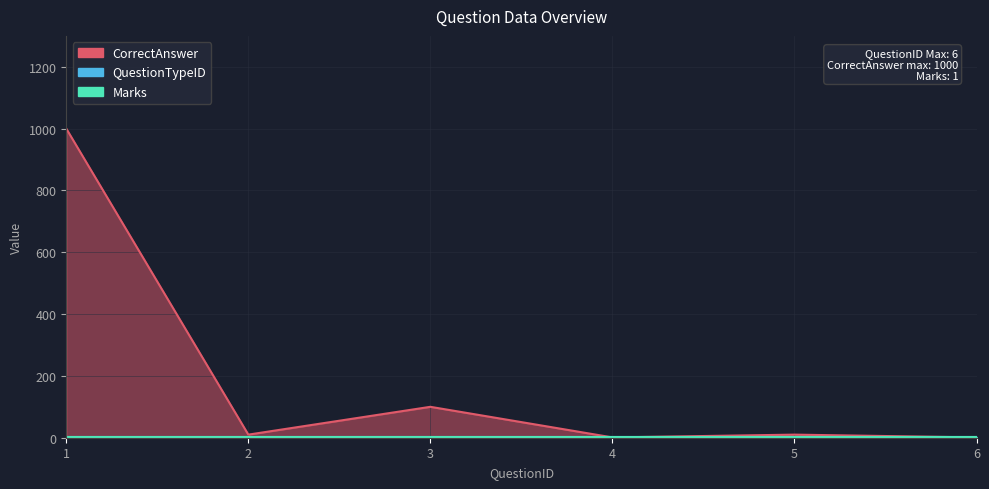

What is the sum of all Marks values?

6